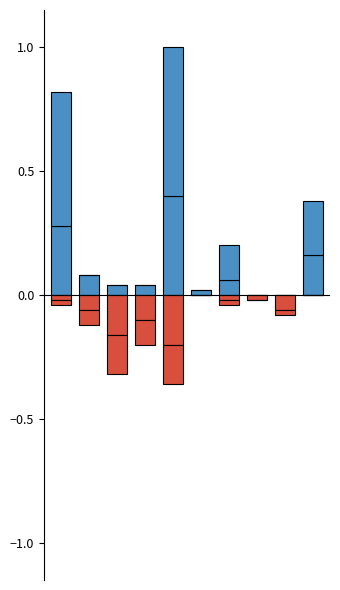

The Conjoint / -e (étrangers) series shows 0.3 at 0. True or false?

True